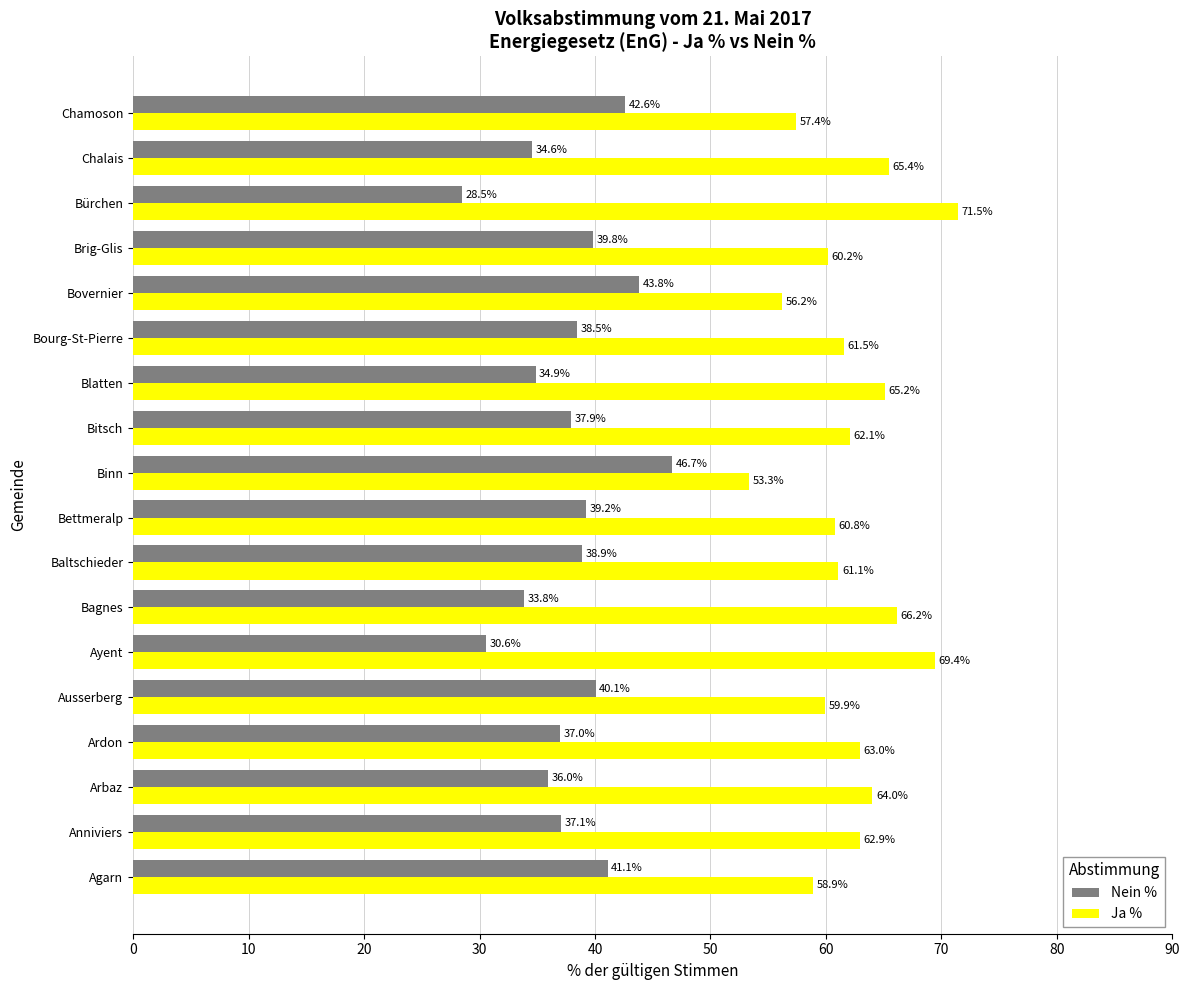

The Nein % series shows 39.8 at Brig-Glis. True or false?

True